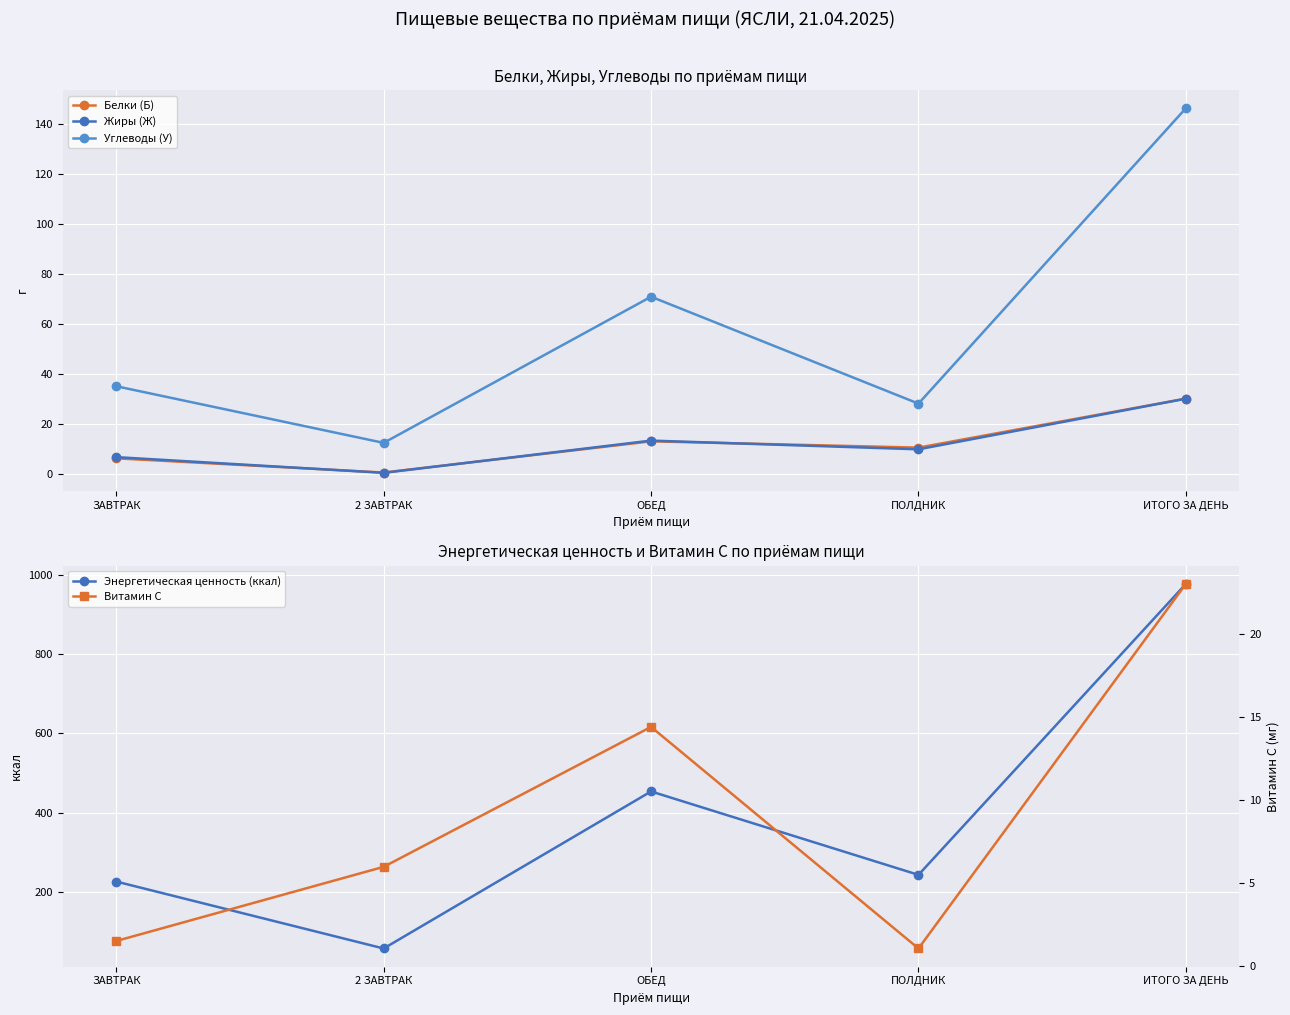

Is it true that Витамин С equals 9.6 at ИТОГО ЗА ДЕНЬ?

False